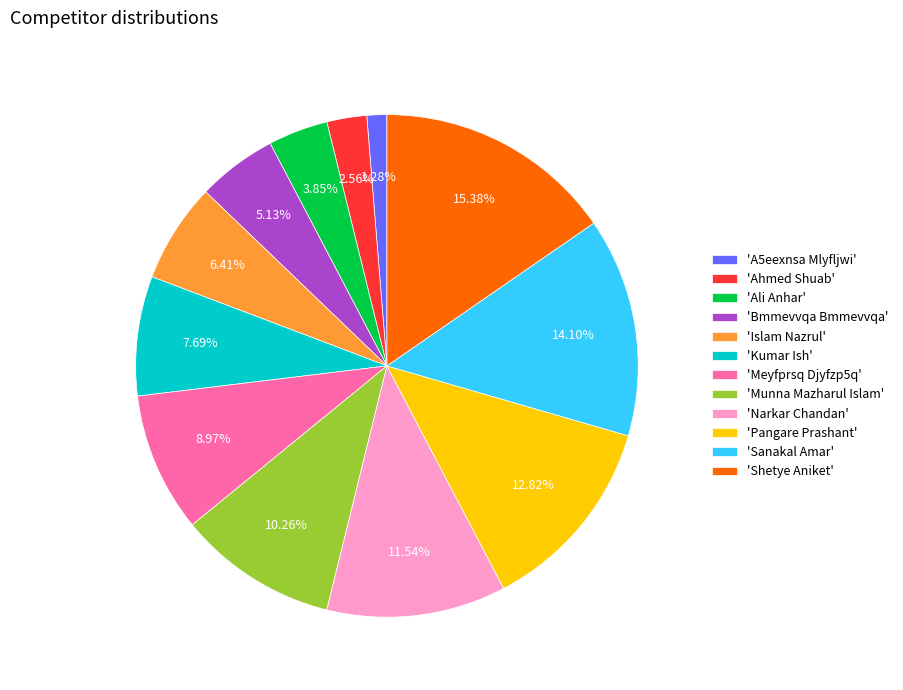

Count the number of slices in the pie.

12